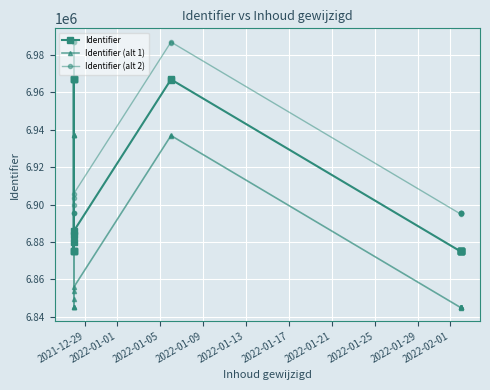

True or false: Identifier (alt 1) and Identifier intersect in this chart.

False